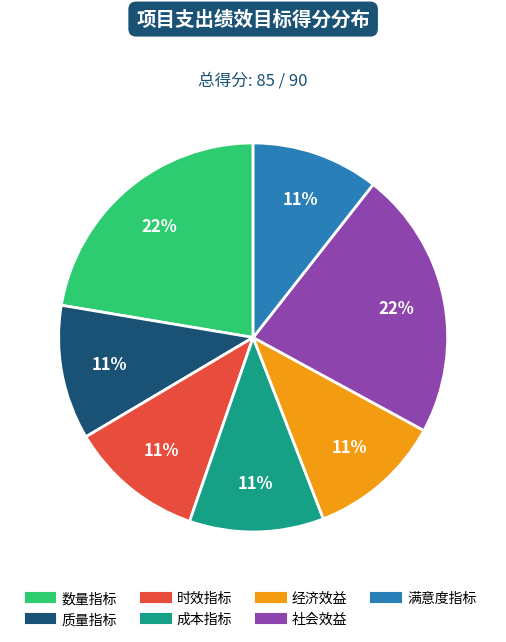

True or false: 时效指标 accounts for 11% of the total.

True